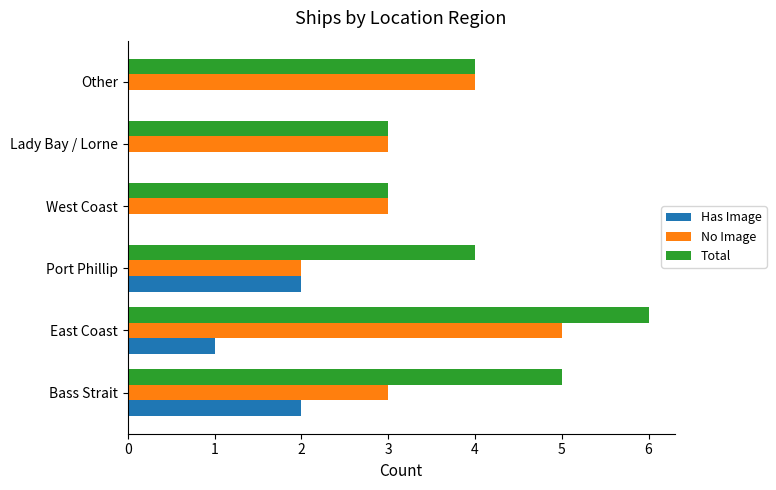

What is the total value across all series at Other?

8